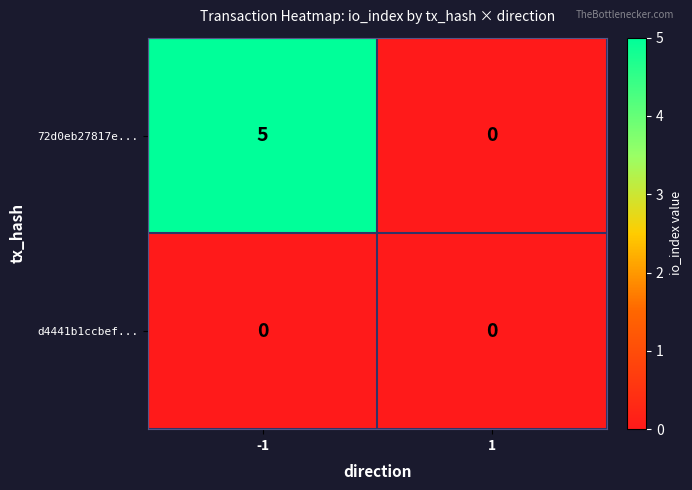

How many categories are shown in the chart?

2